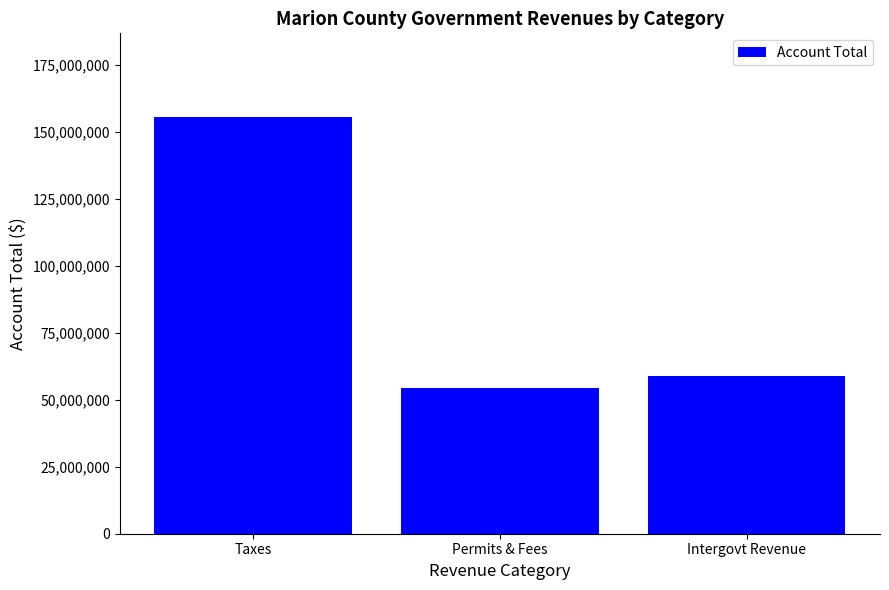

Rank the categories by value from highest to lowest.

Taxes, Intergovt Revenue, Permits & Fees